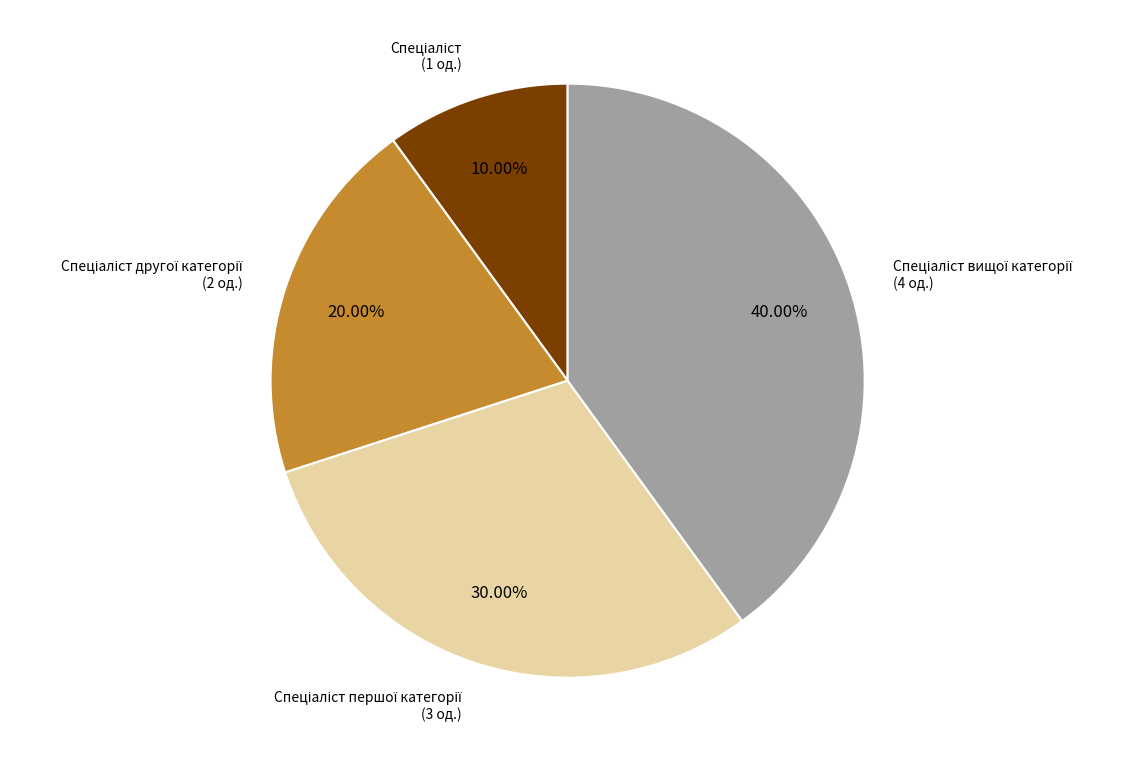

Is there a majority slice in this chart?

No